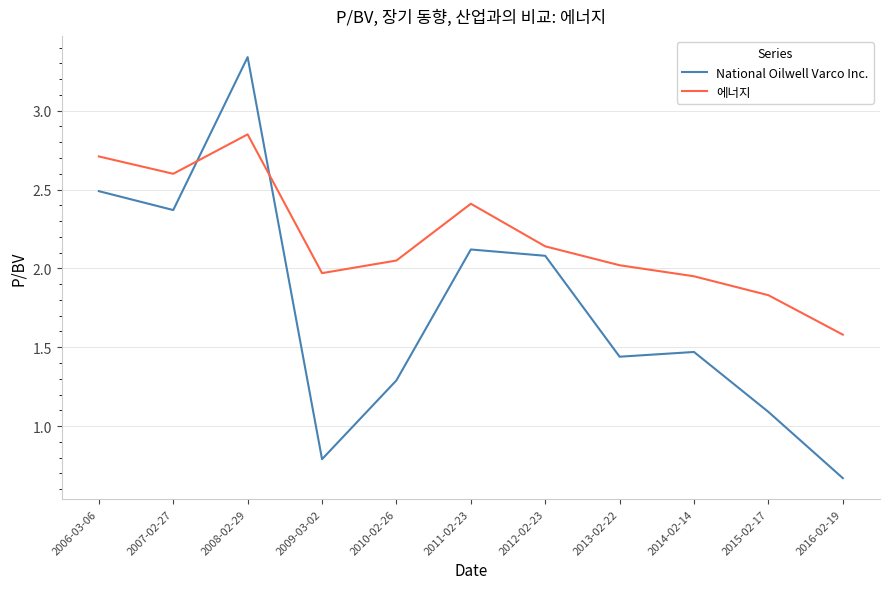

Is the value of 에너지 at 2013-02-22 greater than the value of National Oilwell Varco Inc. at 2011-02-23?

No